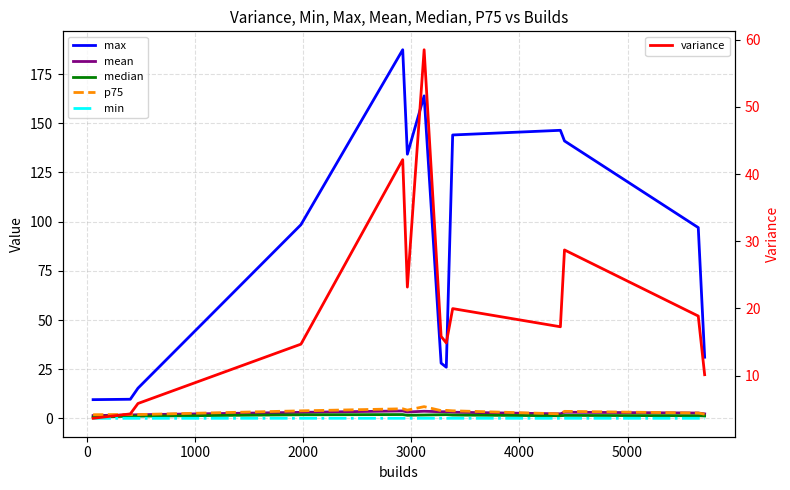

At which label is max closest to 98?

2000